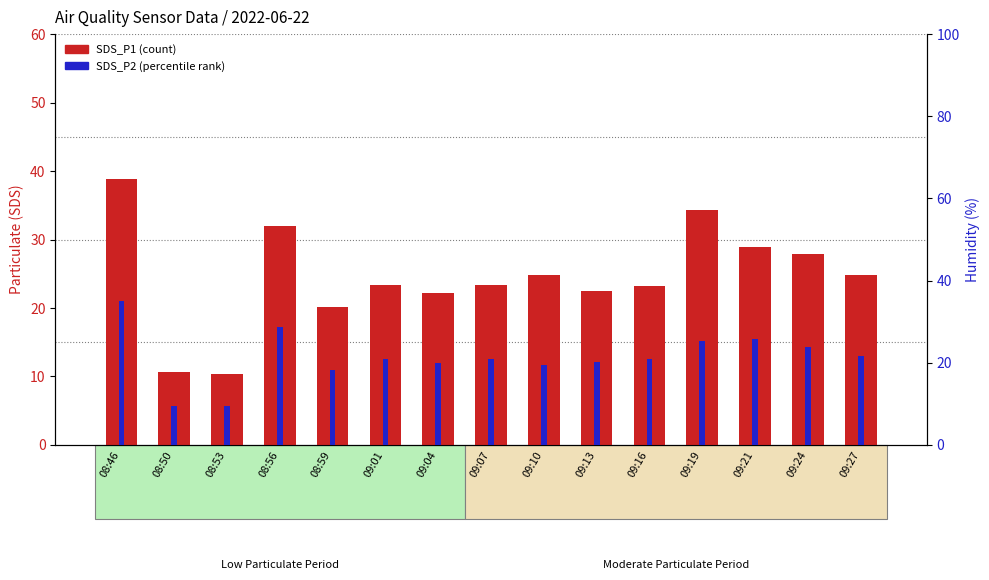

Is the value of SDS_P2 (percentile-like) at 09:13 greater than the value of SDS_P1 (count-like) at 09:16?

No